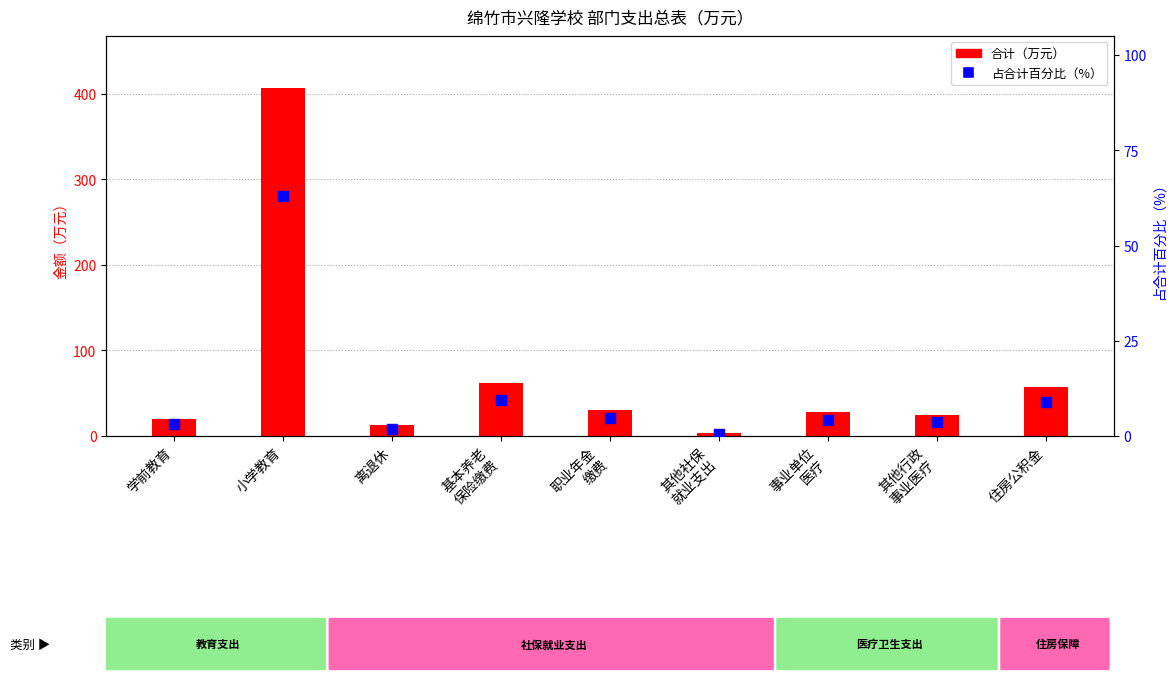

Approximately how many times larger is the value at 学前教育 compared to 其他行政
事业医疗?

0.8